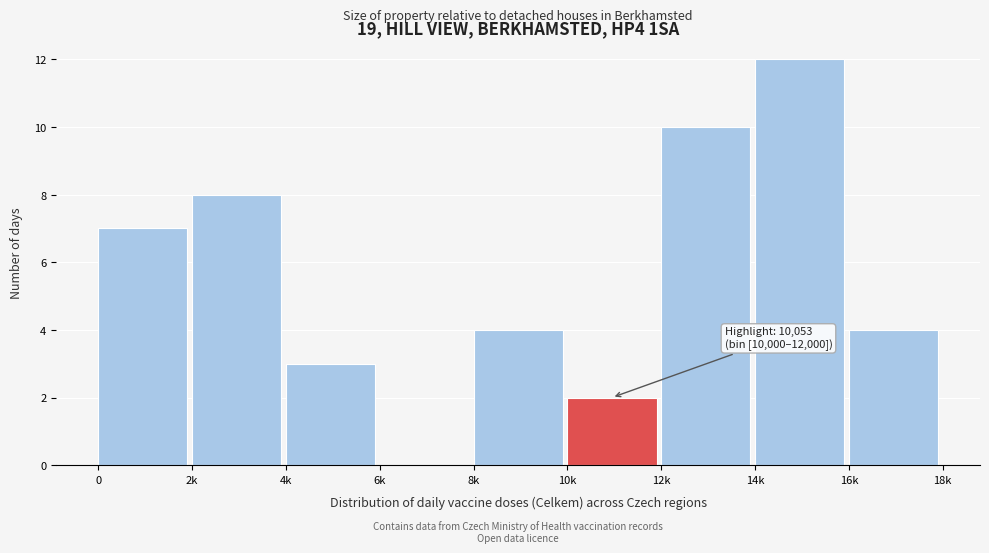

Reading left to right, what are all the values shown in this chart?

0=7	2k=8	4k=3	6k=0	8k=4	10k=2	12k=10	14k=12	16k=4